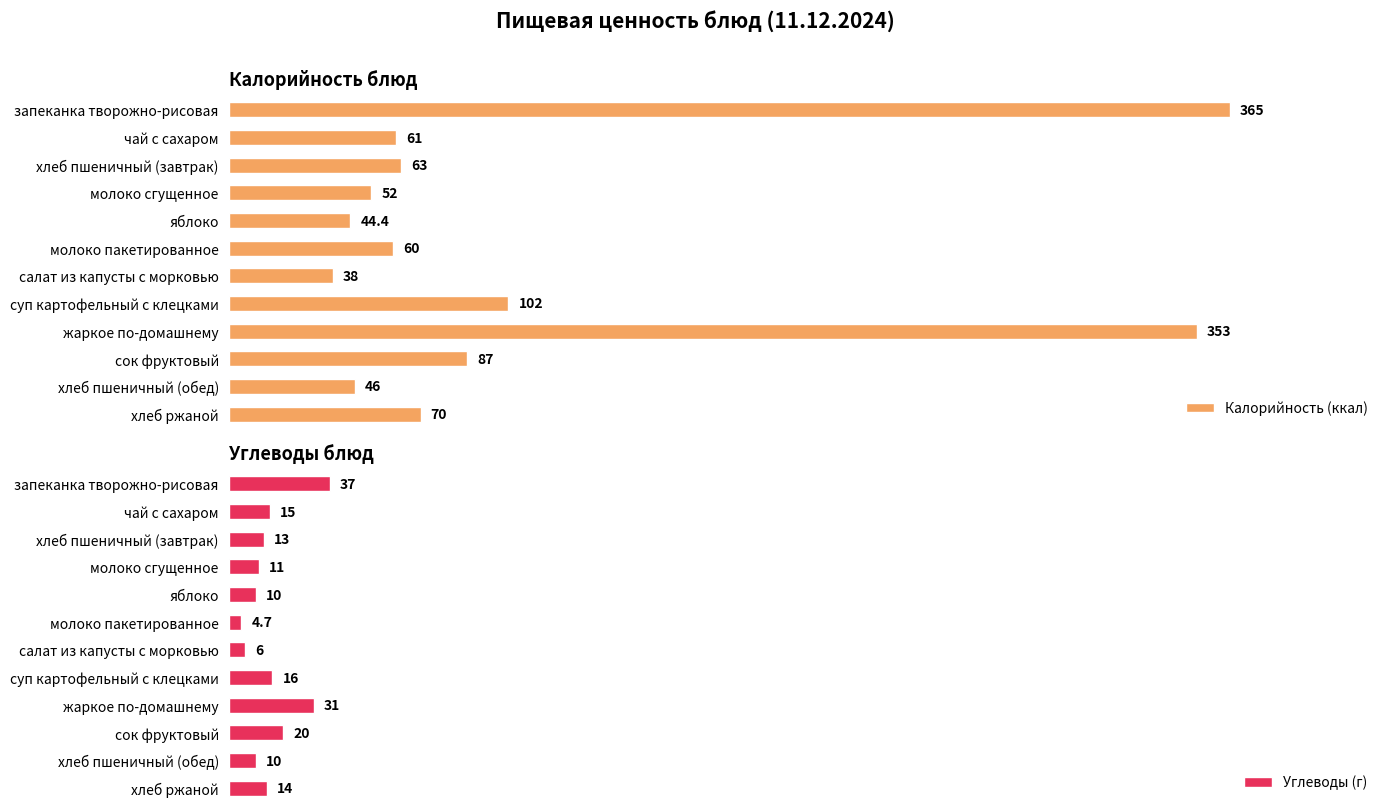

What is the total value across all series at 10?

56.0